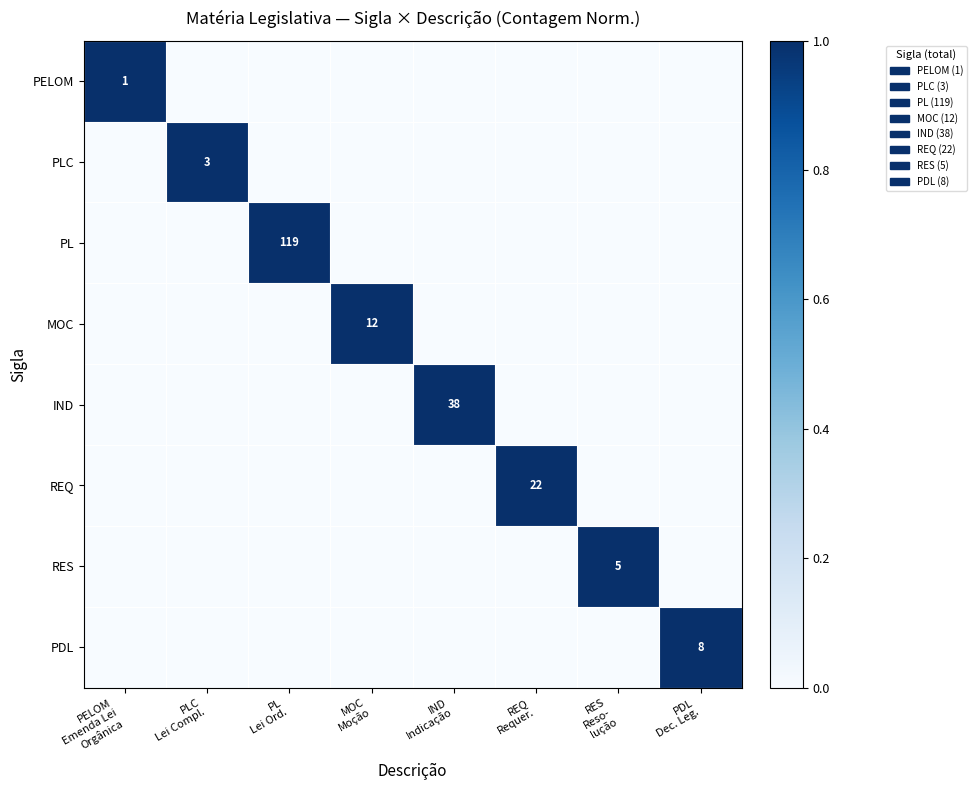

At which category is the sum across all series the highest?

PELOM
Emenda Lei
Orgânica